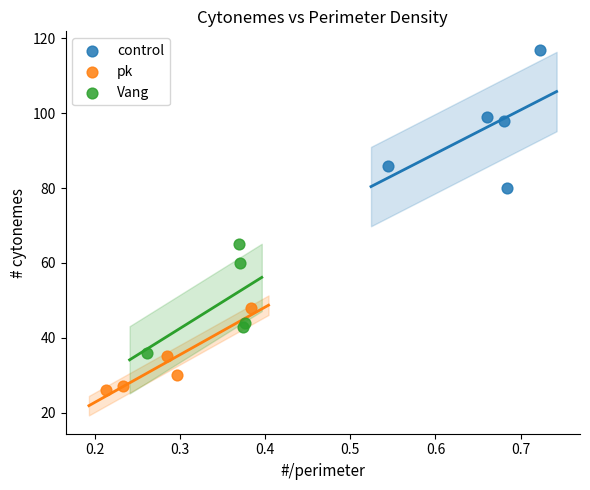

Which series has the widest spread of Y values?

control